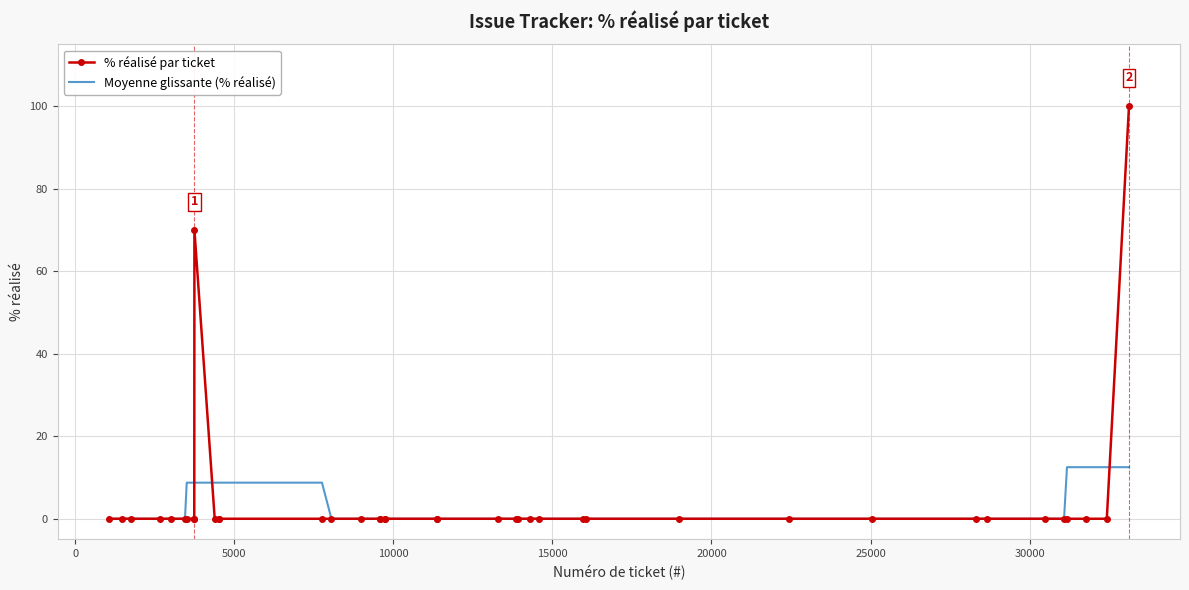

What is the maximum value shown in the chart?

100.0